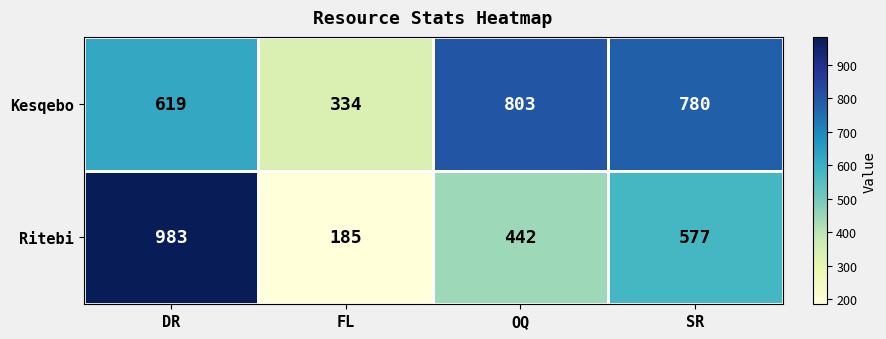

Where is Kesqebo nearest to the value 568?

DR